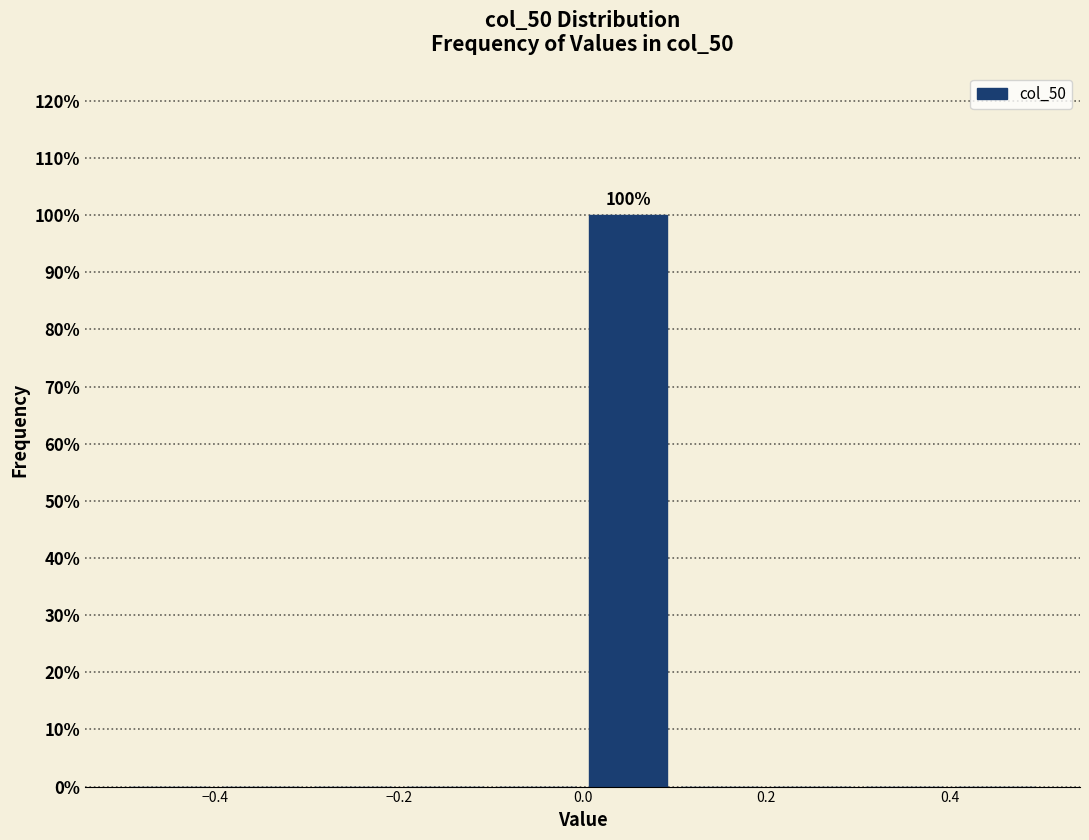

Over which range of the x-axis is the bar tallest?

0.0 to 0.1